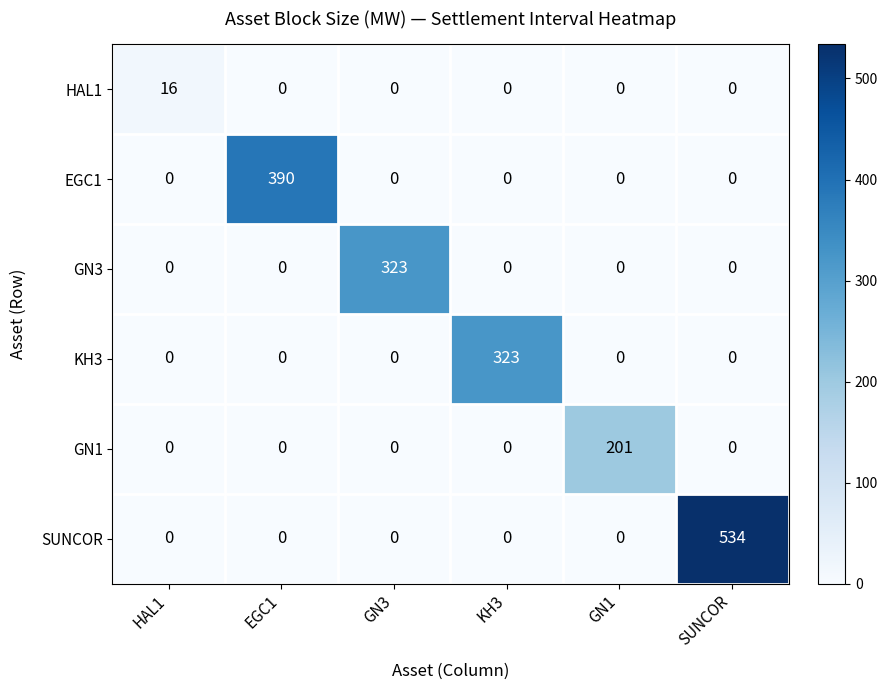

What is the total value across all series at GN1?

201